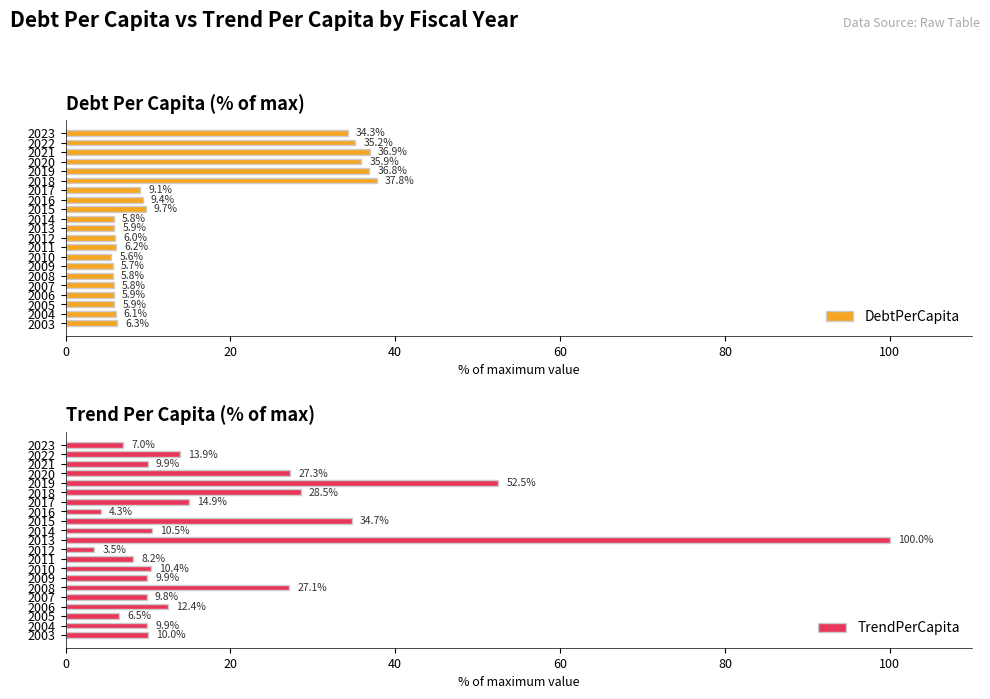

What is the difference between the second highest and second lowest values in the TrendPerCapita series?

48.2